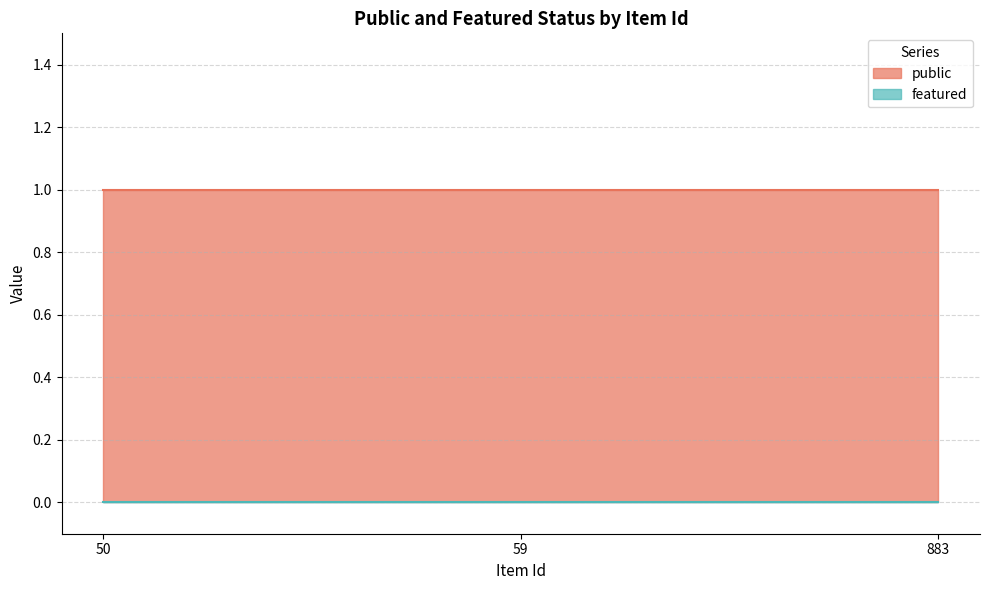

What are all the series names shown in the legend?

public, featured